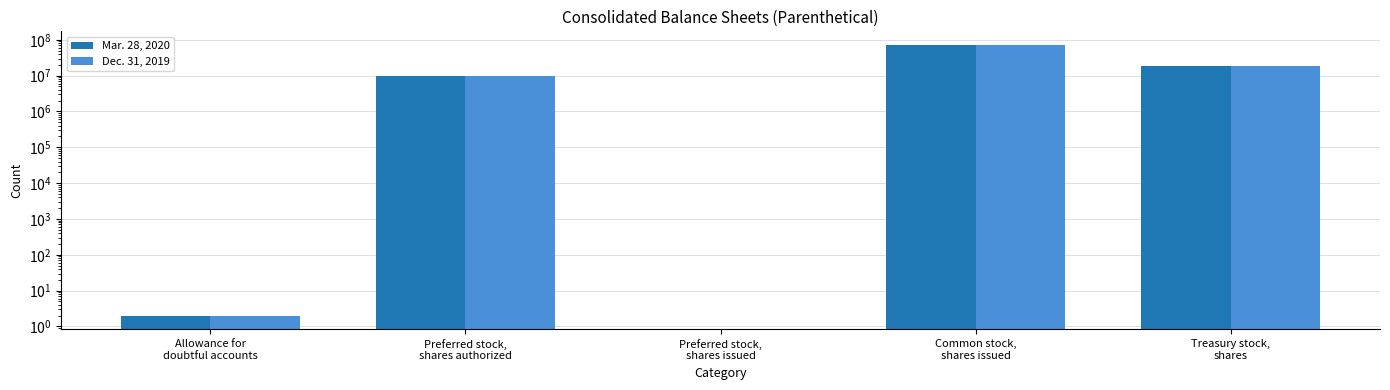

Rank the series at Preferred stock,
shares authorized from lowest to highest value.

Mar. 28, 2020, Dec. 31, 2019